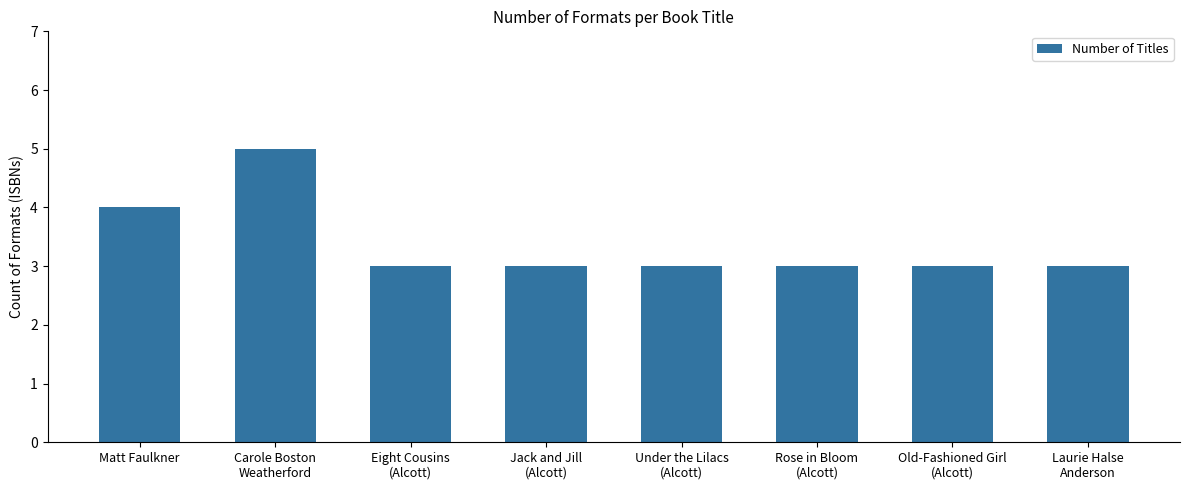

What is the value of the 2nd bar from the left?

5